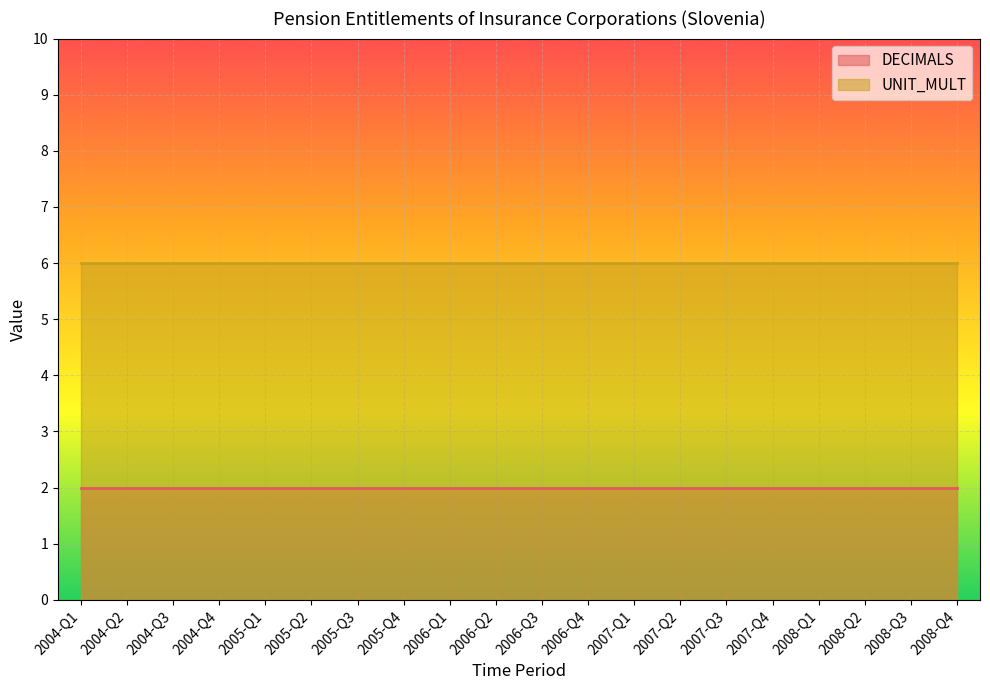

How many lines are shown in the chart?

2